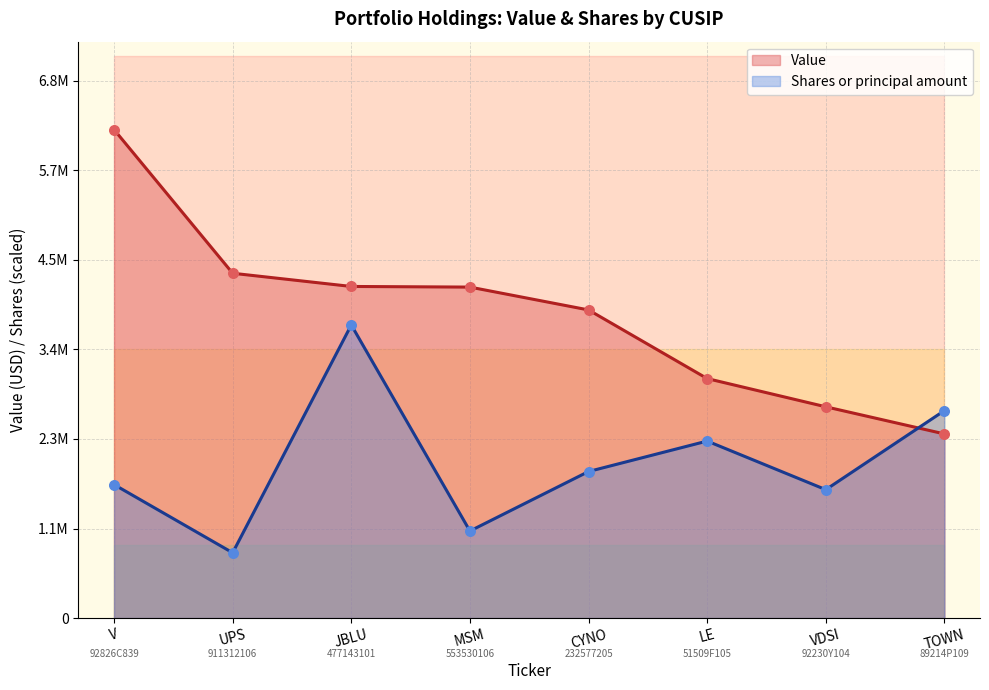

What is the total value across all series at UPS?

5186772.3